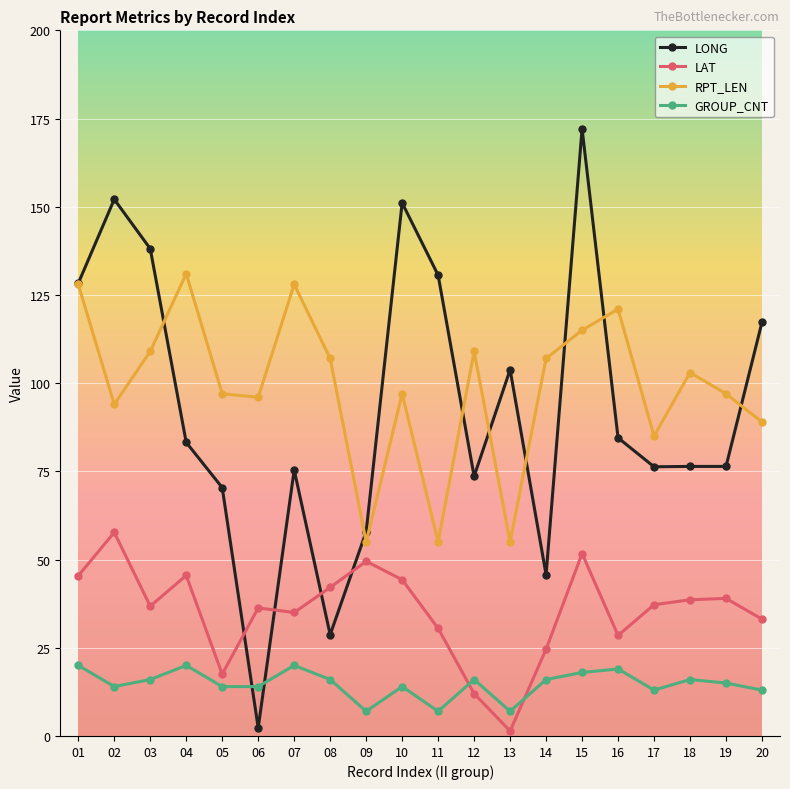

What is the difference between the second highest and second lowest values in the LONG series?

123.4